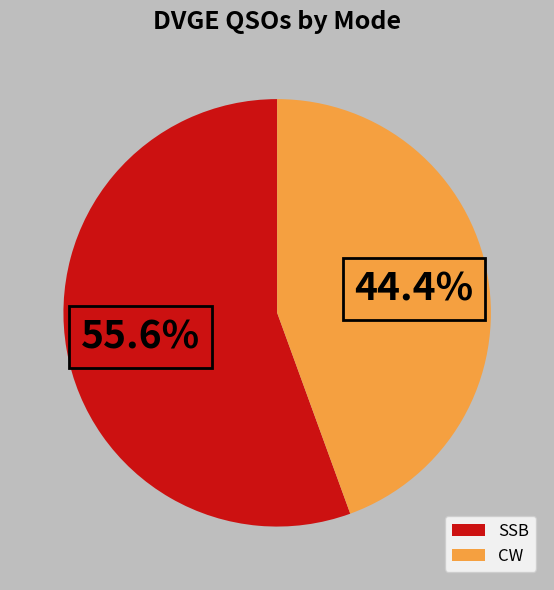

Combined, do CW and SSB account for over 50%?

Yes